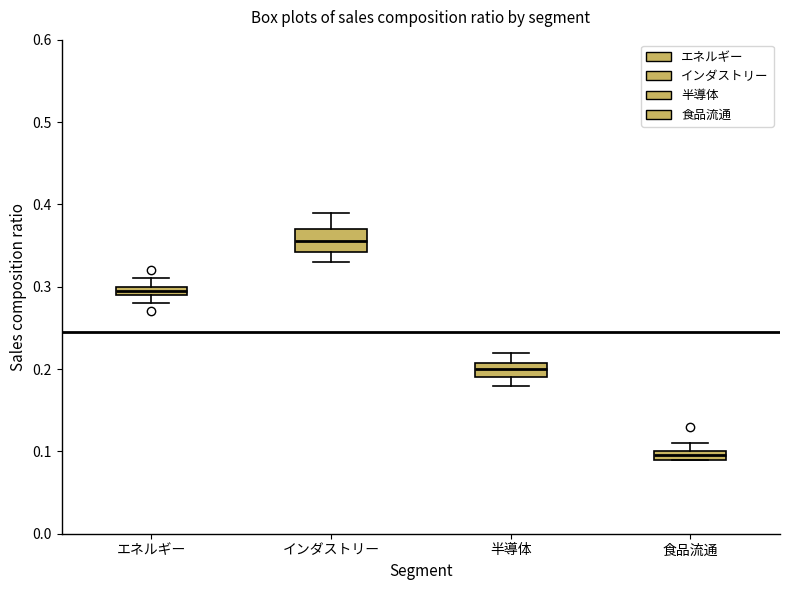

Which box's median line is the highest?

インダストリー